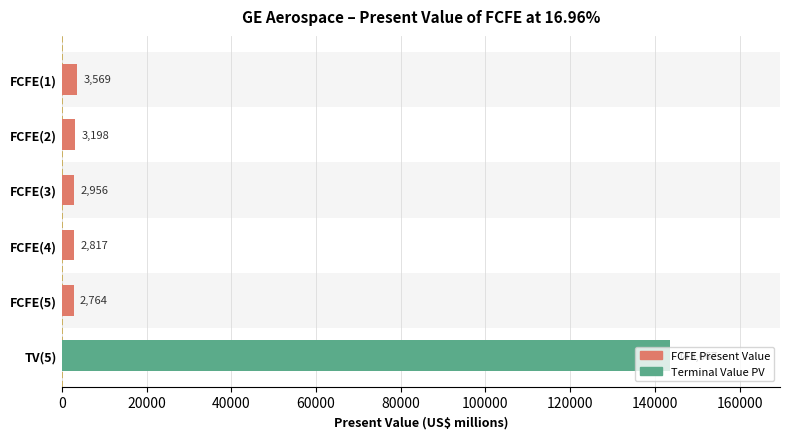

Rank the categories by value from highest to lowest.

TV(5), FCFE(1), FCFE(2), FCFE(3), FCFE(4), FCFE(5)